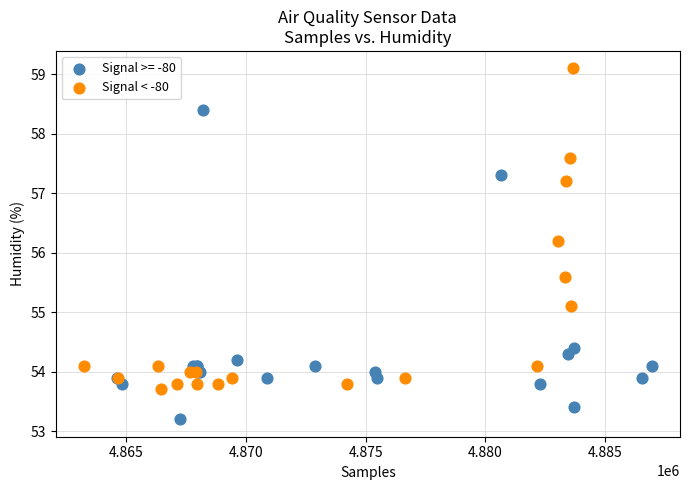

Which series contains the lowest Y value?

Signal >= -80